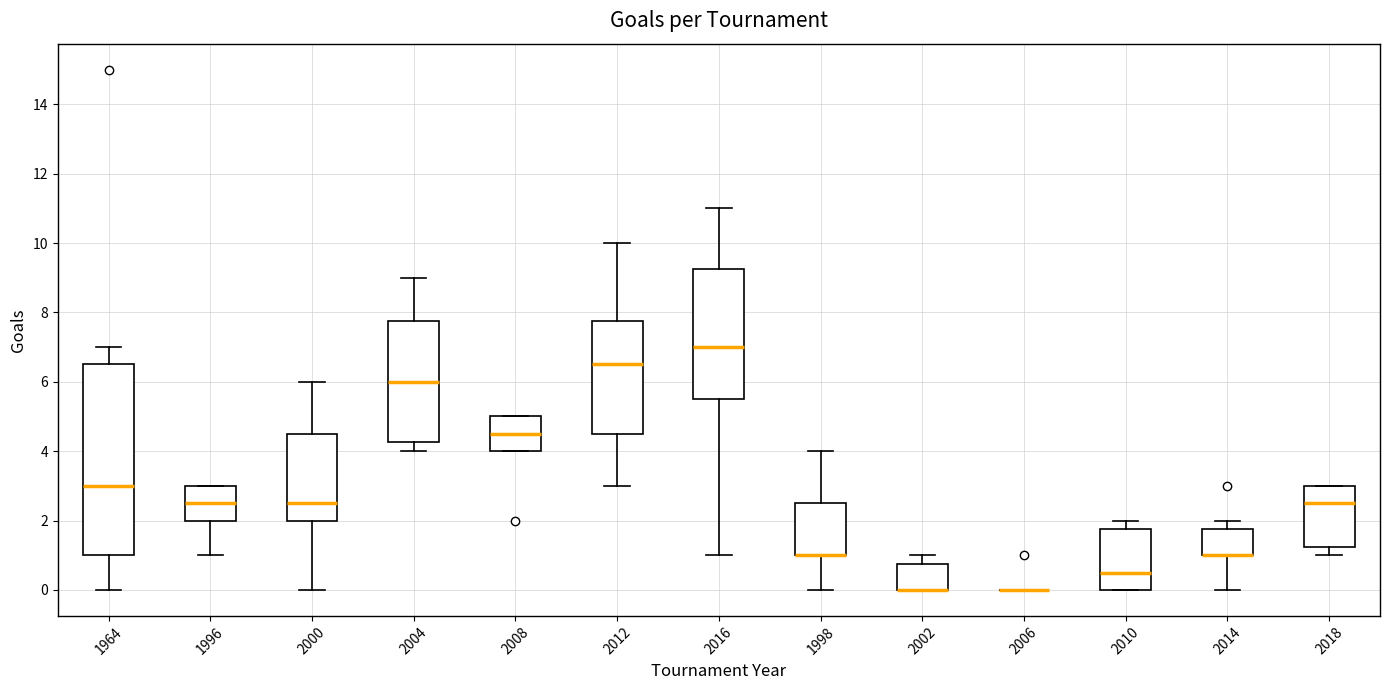

Comparing the boxes themselves (not the whiskers), which one is the tallest?

1964